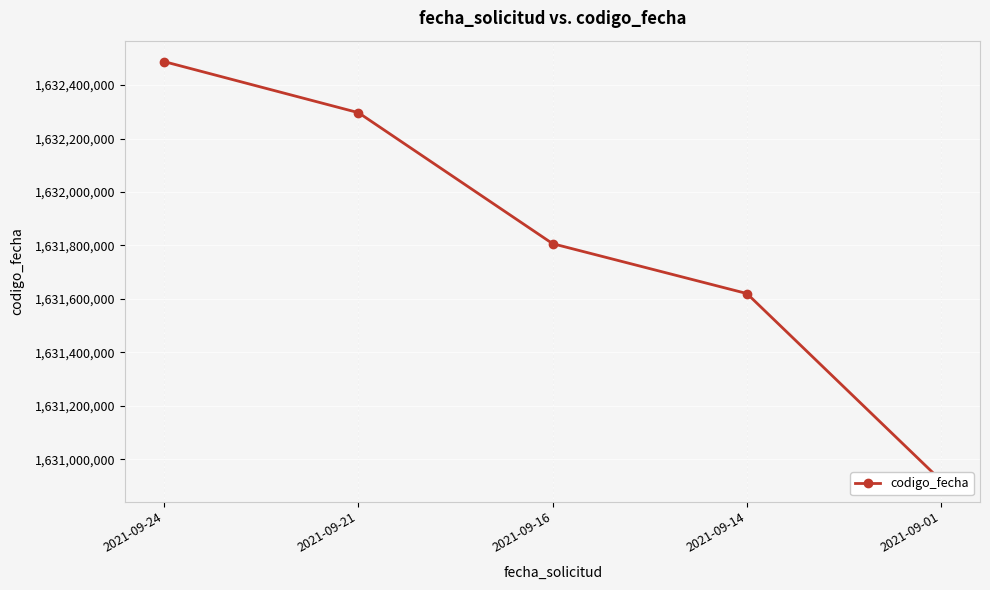

Reading left to right, what are all the values shown in this chart?

1632487970	1632296898	1631806529	1631619947	1630919695